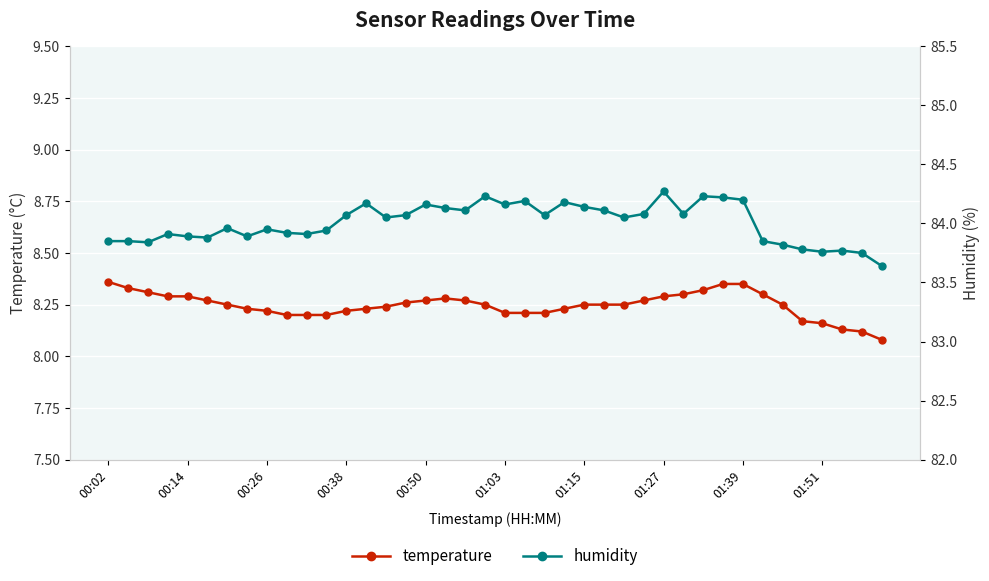

Between 22 and 27, which series saw the biggest shift?

temperature